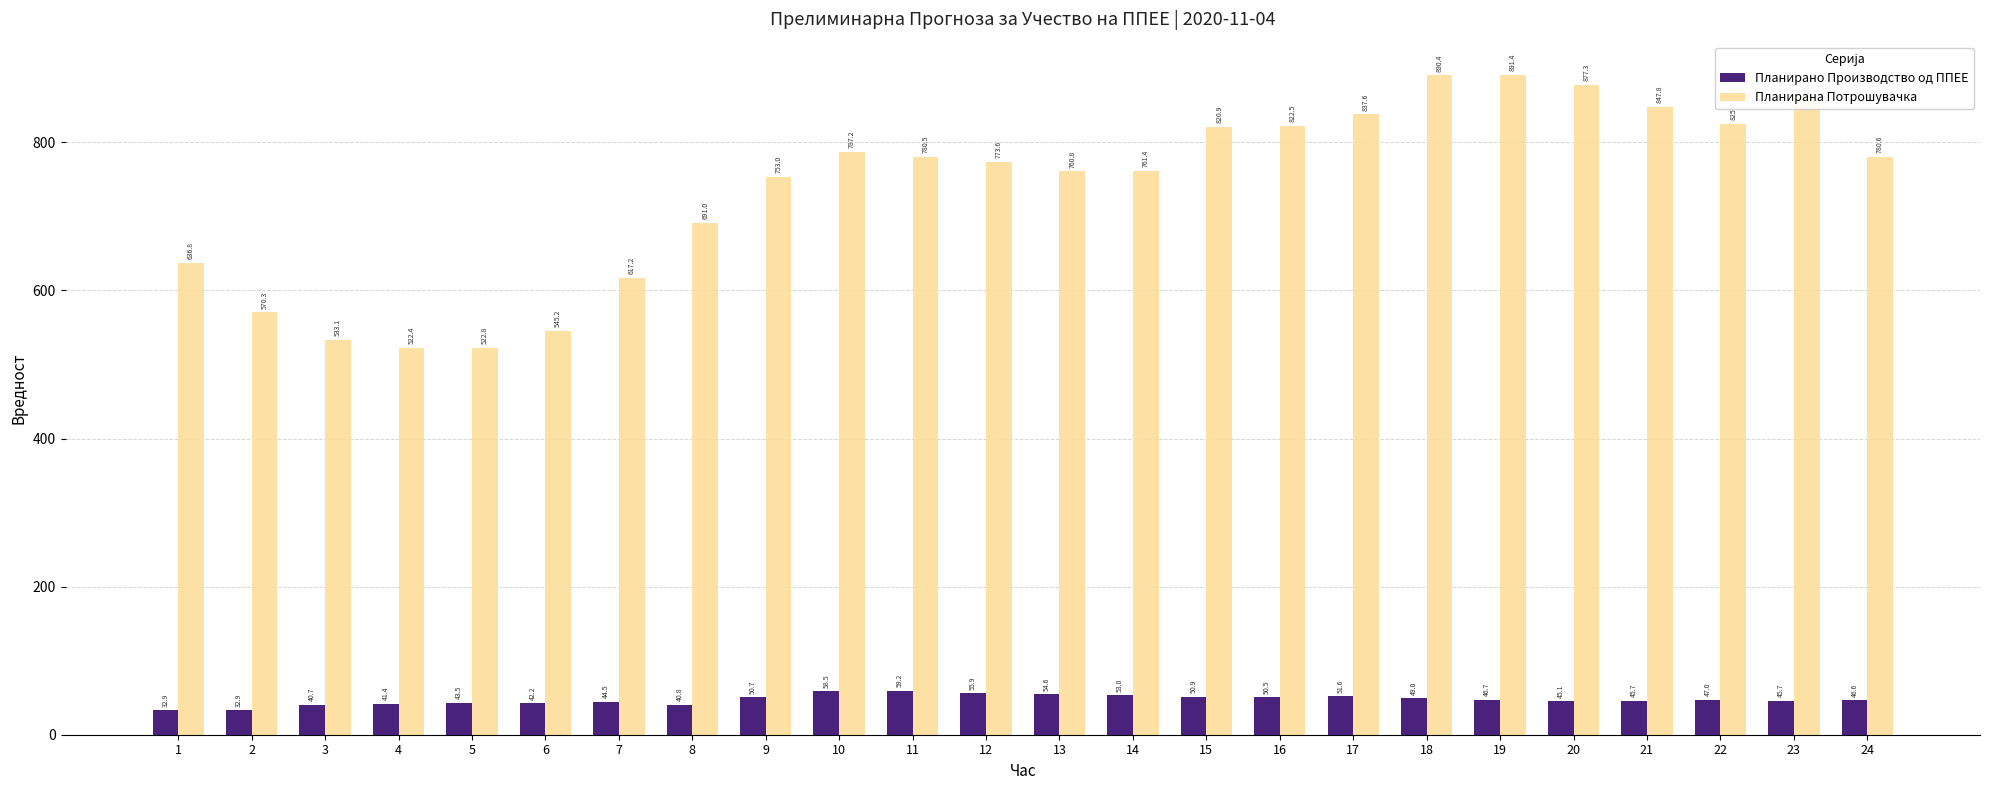

Where is Планирана Потрошувачка nearest to the value 706?

8